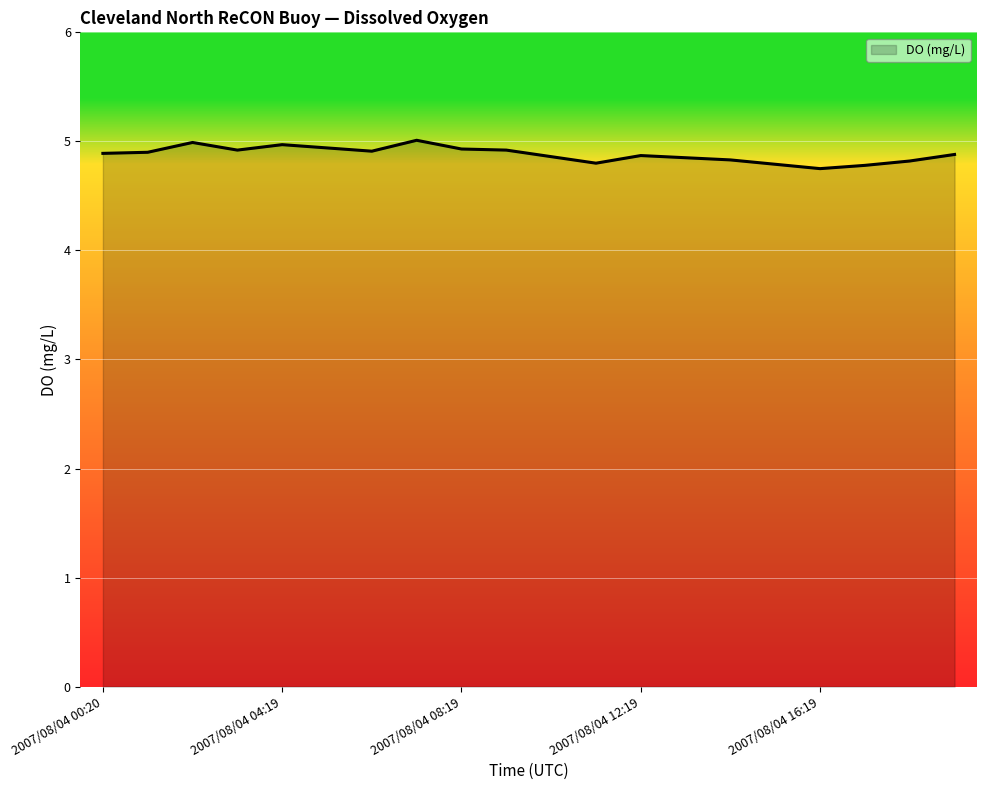

What is the maximum value shown in the chart?

5.0